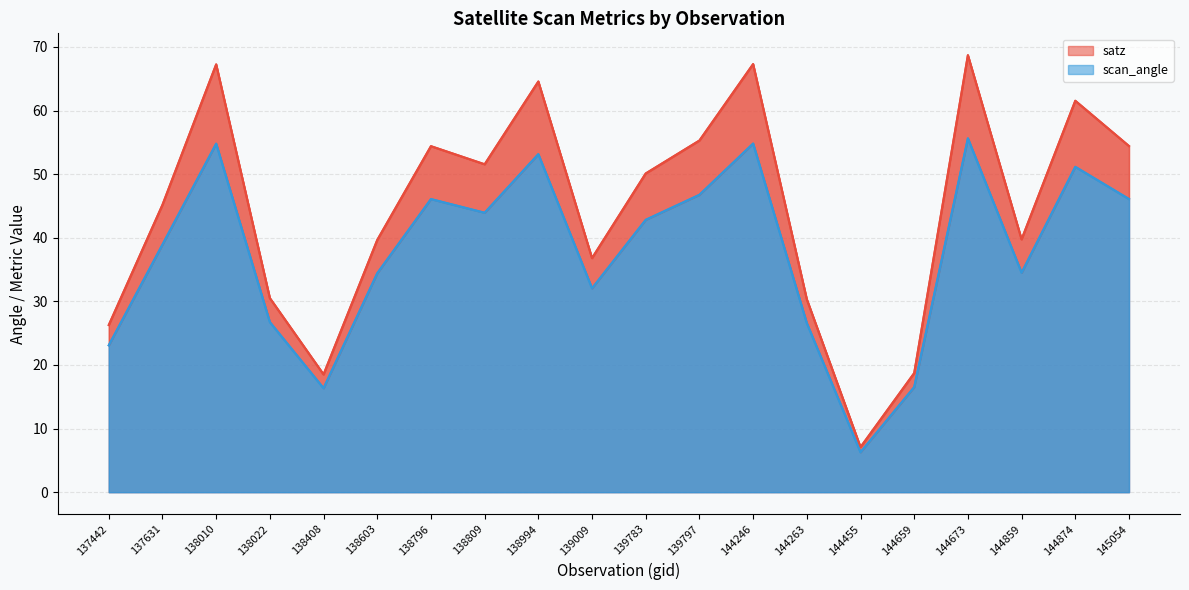

What is the greatest value displayed?

68.7